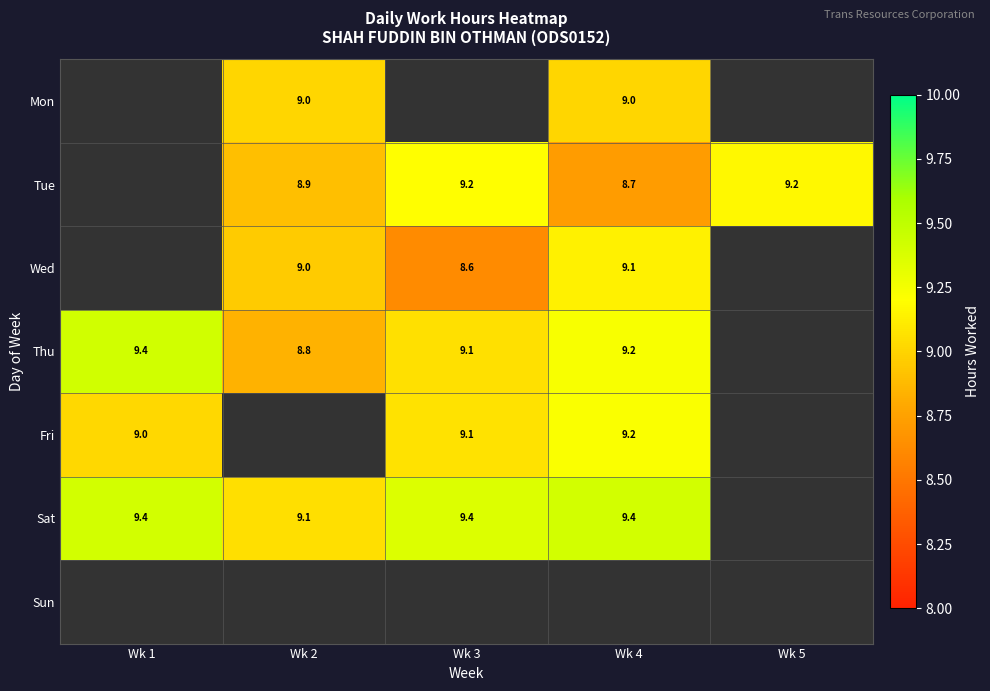

How many data points in Wed are above 8?

3